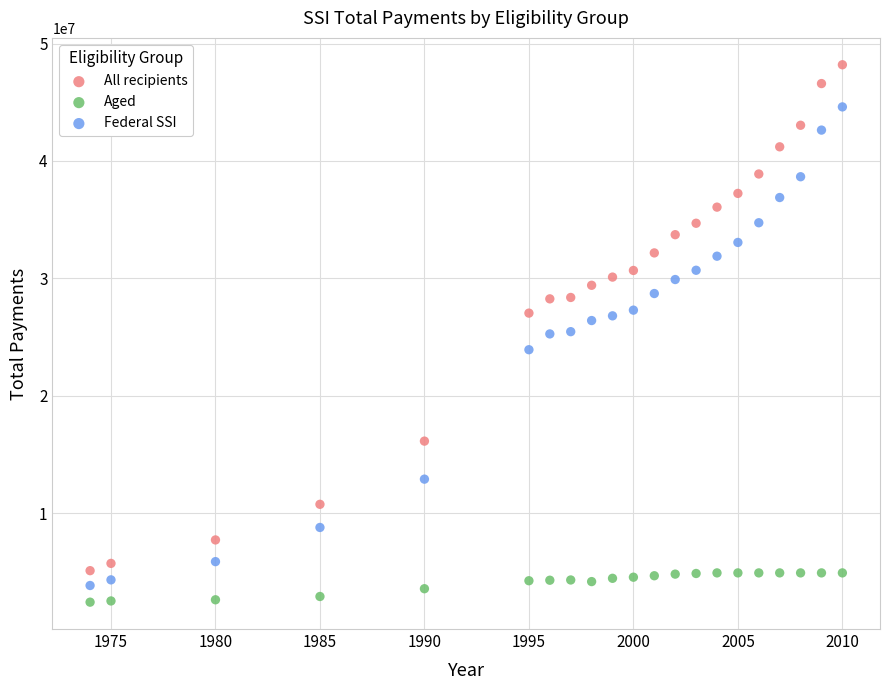

Across all data points, what is the range of Y values (max minus min)?

45780480